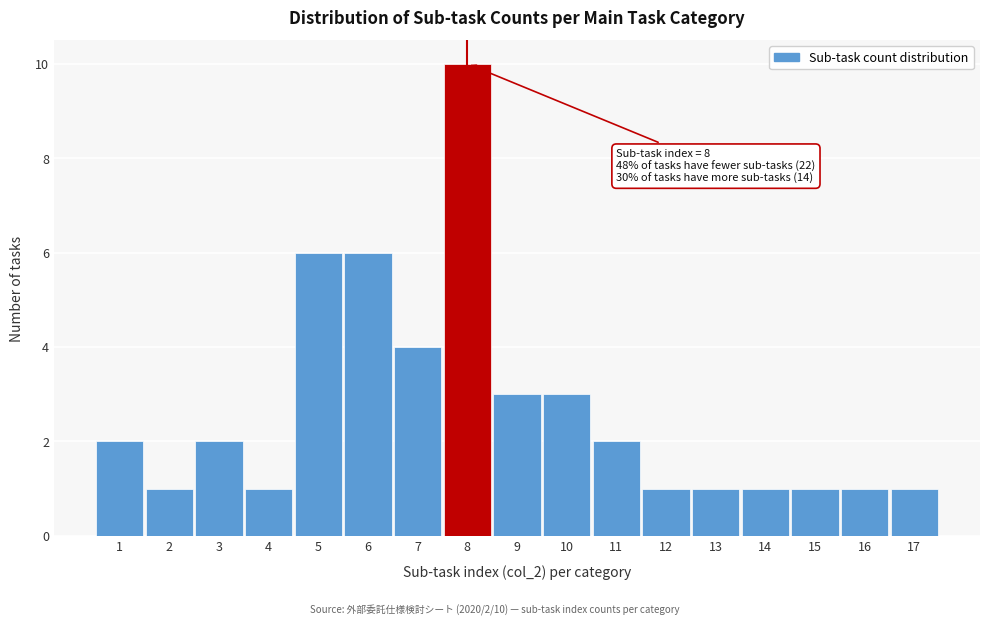

Reading left to right, list all the values displayed in this chart.

2	1	2	1	6	6	4	10	3	3	2	1	1	1	1	1	1